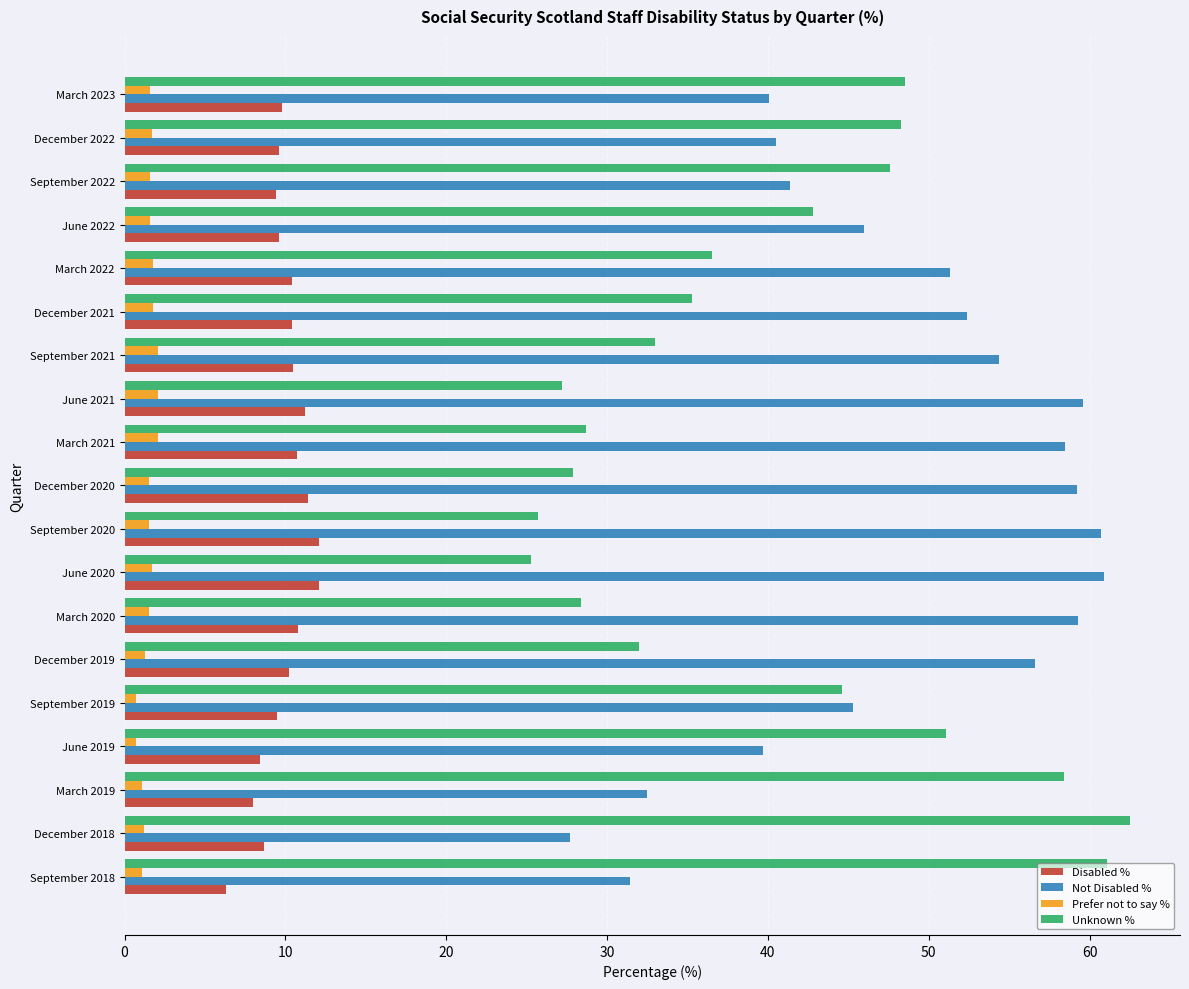

Rank the series at December 2019 from highest to lowest value.

Not Disabled %, Unknown %, Disabled %, Prefer not to say %